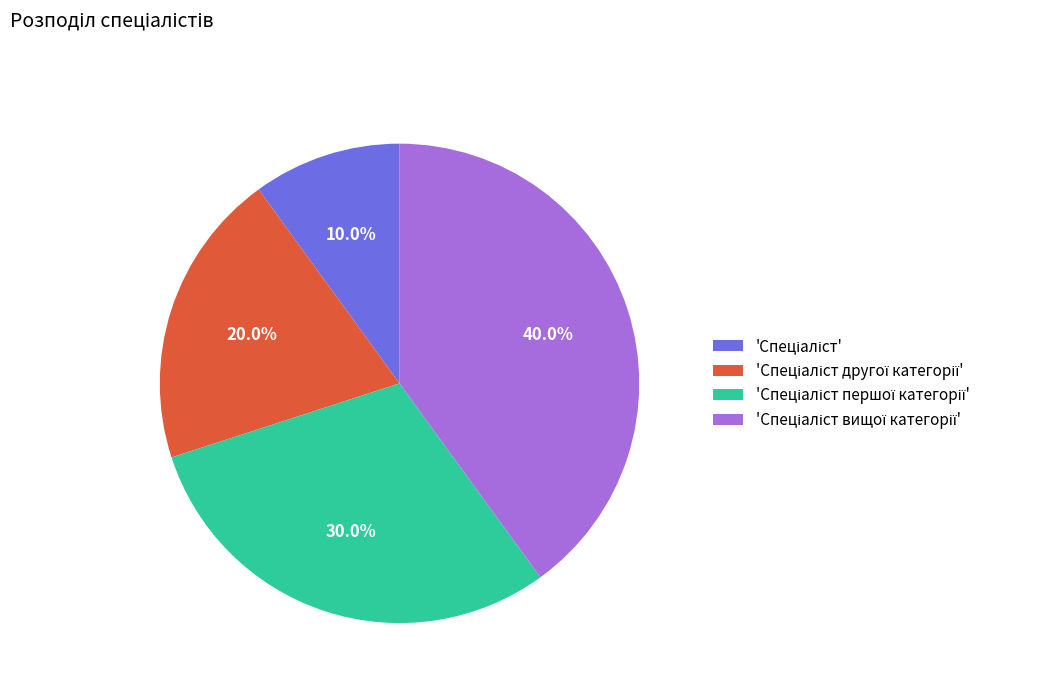

Count the number of slices in the pie.

4